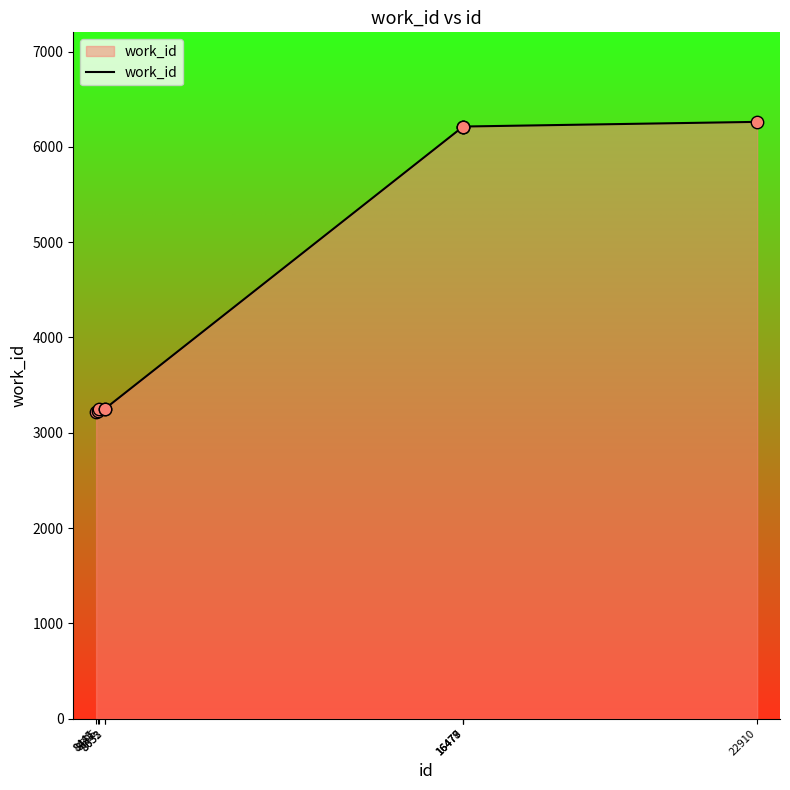

What is the ratio of the value at 8633 to the value at 8445?

1.0